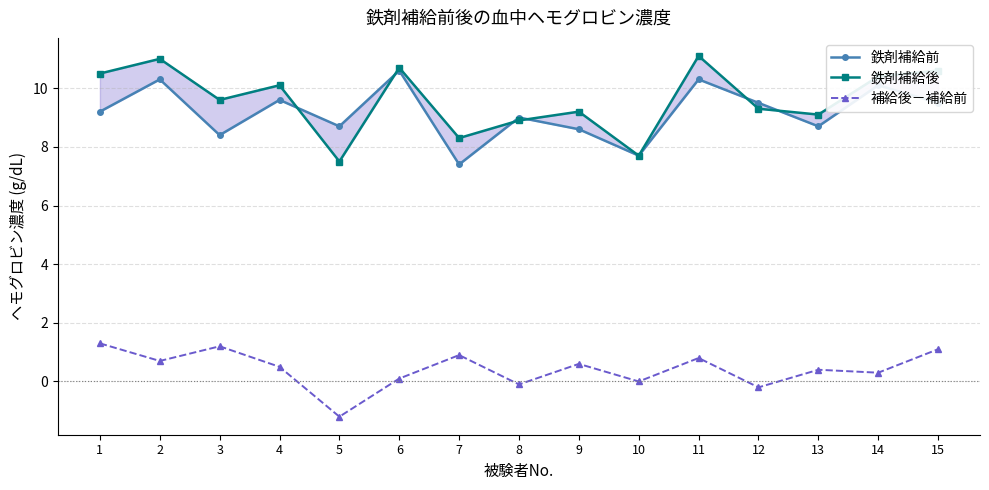

What is the average value of the 鉄剤補給後 series?

9.6